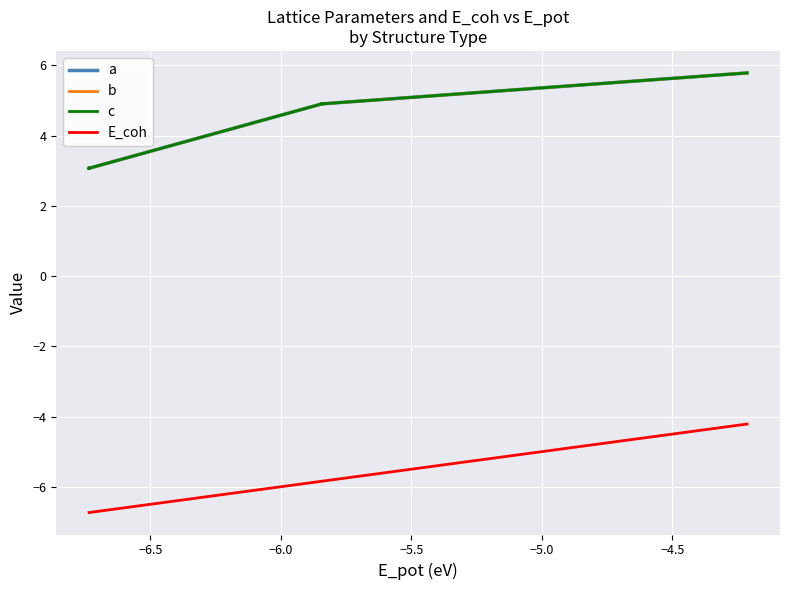

At −5.0, list the series in order from smallest to largest.

E_coh, a, b, c